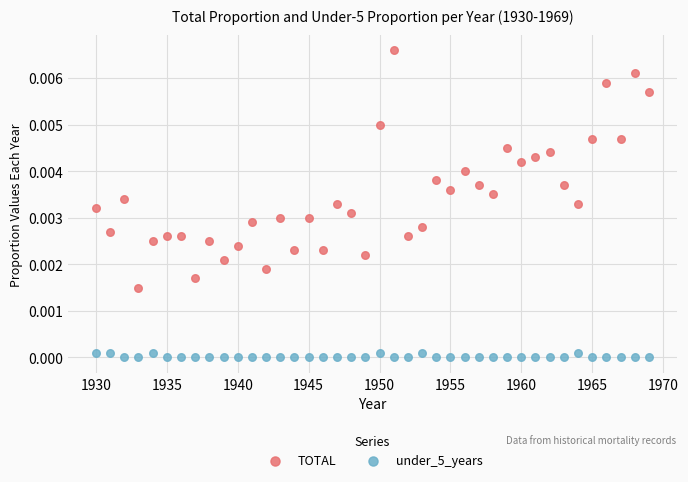

Which series reaches the maximum Y coordinate?

TOTAL